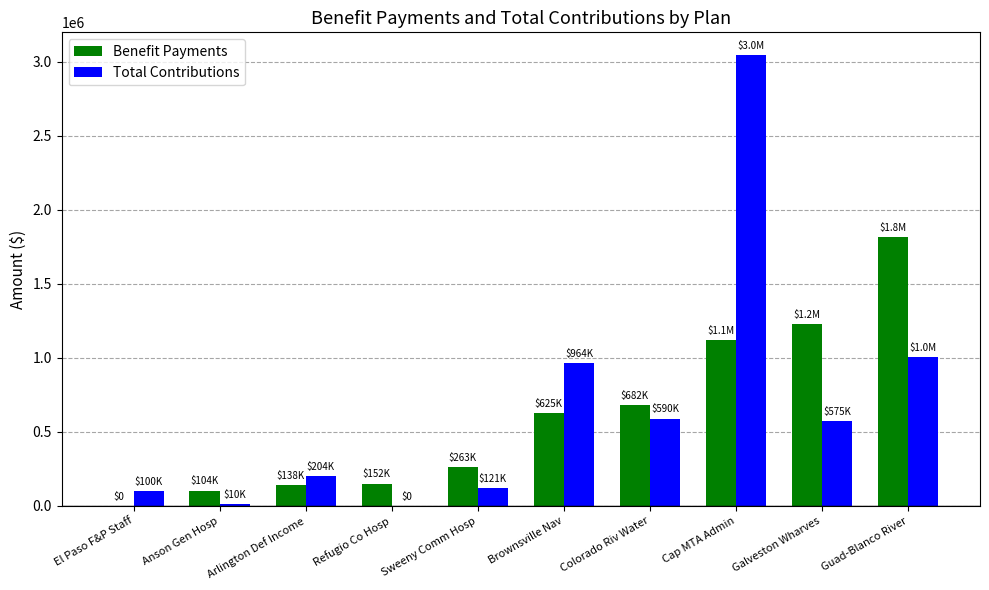

The Benefit Payments series shows 774719 at Cap MTA Admin. True or false?

False